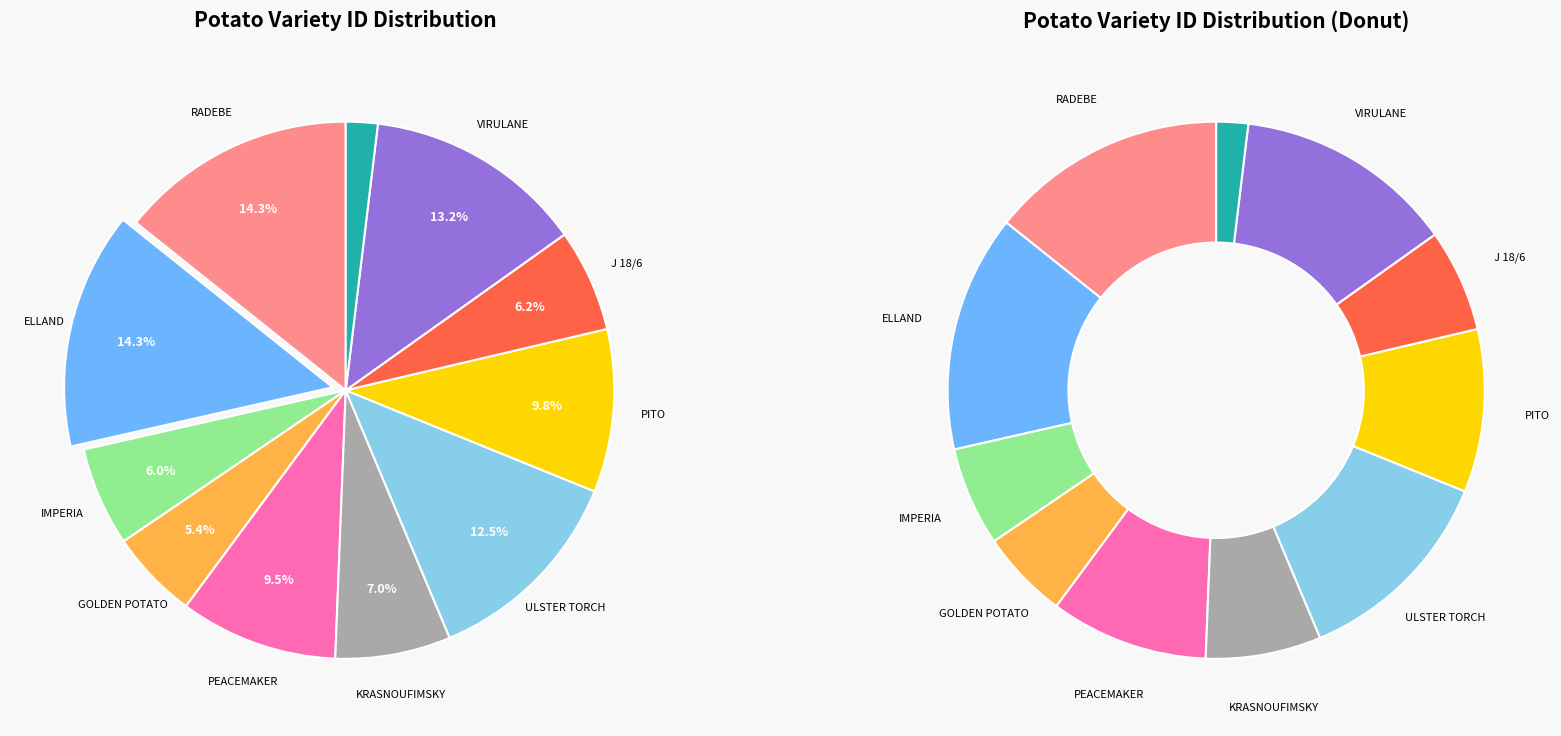

To the nearest percent, what portion does ELLAND represent?

14%